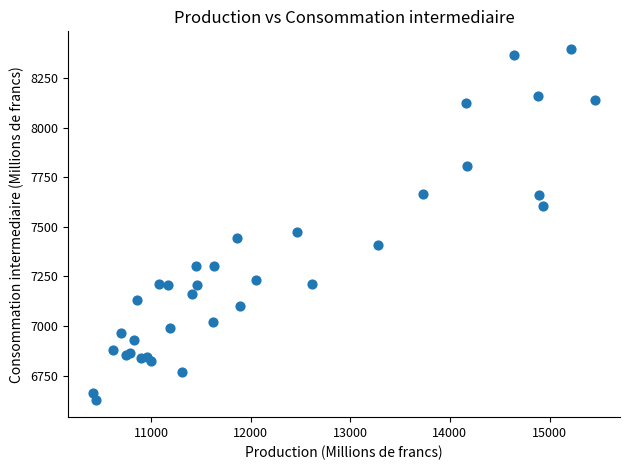

What Y value in the scatter plot is closest to 7513?

7473.3